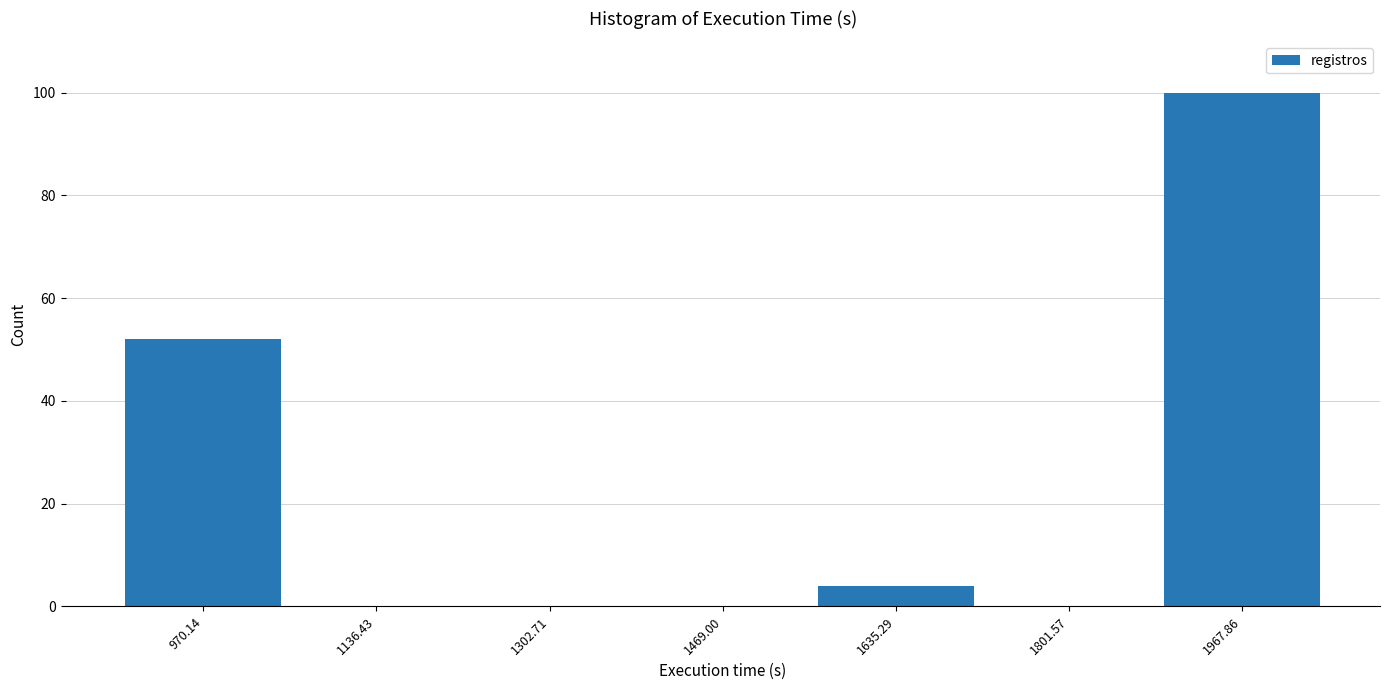

Which range on the x-axis has the tallest bar?

1880 to 2060